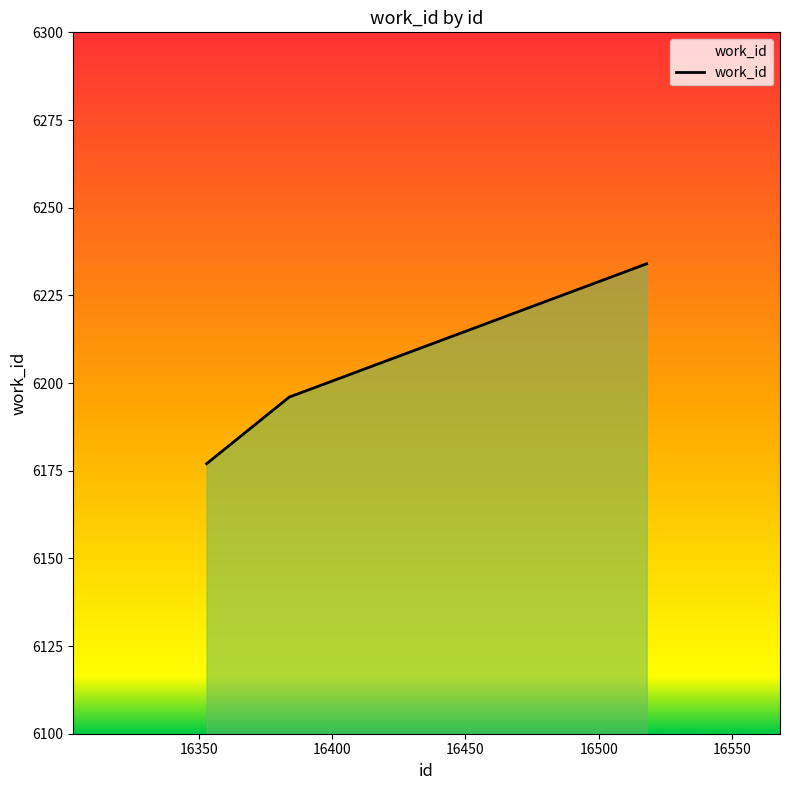

What is the smallest value displayed?

6177